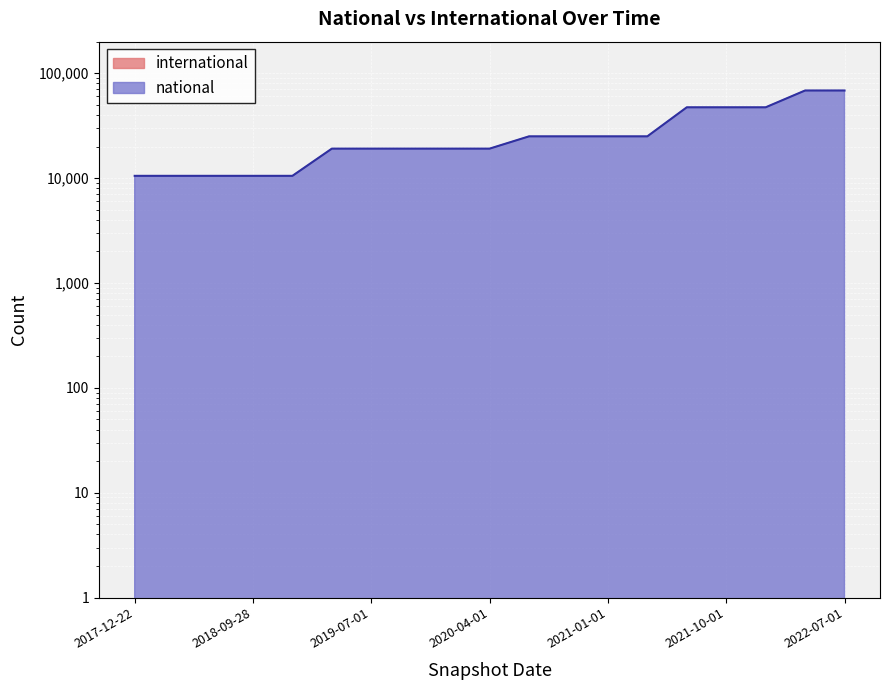

List the labels in order of value, smallest first.

2017-12-22, 2018-04-09, 2018-07-11, 2018-09-28, 2019-01-01, 2019-04-06, 2019-07-01, 2019-10-09, 2020-01-01, 2020-04-01, 2020-07-01, 2020-10-01, 2021-01-01, 2021-04-01, 2021-07-01, 2021-10-01, 2022-01-01, 2022-04-01, 2022-07-01